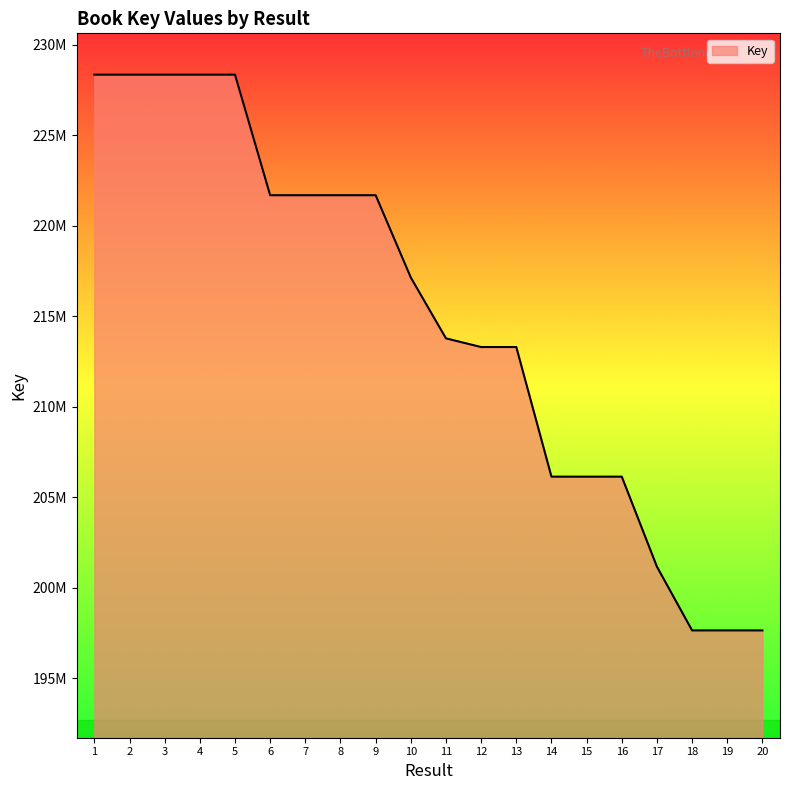

Reading right to left, list all the values displayed in this chart.

20=197640110	19=197640071	18=197640148	17=201160421	16=206136310	15=206135490	14=206136231	13=213298620	12=213298544	11=213777478	10=217139316	9=221687184	8=221687544	7=221687144	6=221687424	5=228348689	4=228348729	3=228349049	2=228348849	1=228349089